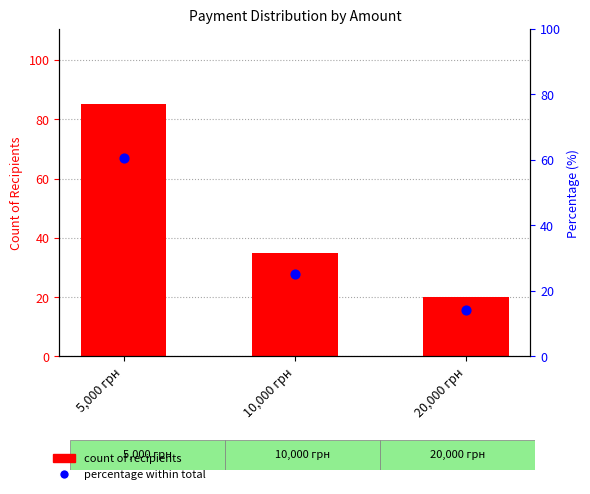

Which series contains the highest Y value?

count of recipients